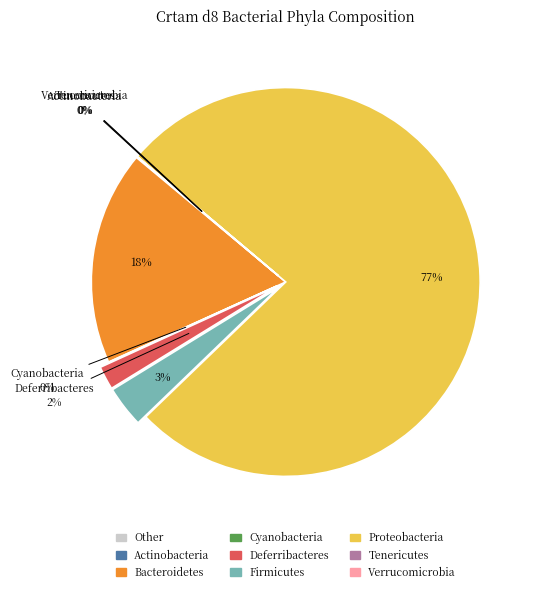

Is there a majority slice in this chart?

Yes